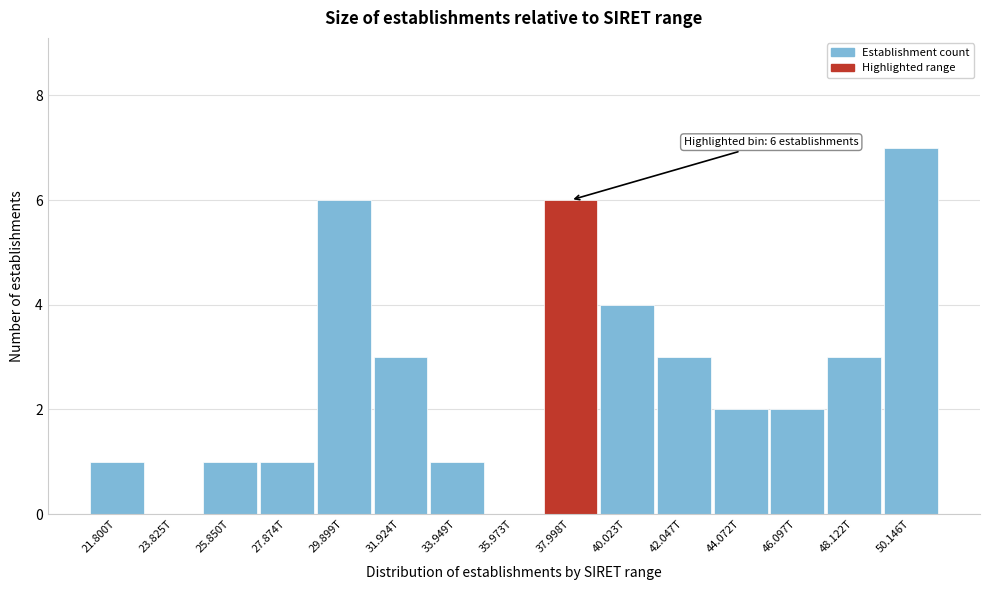

Reading left to right, list all the values displayed in this chart.

21.800T=1	23.825T=0	25.850T=1	27.874T=1	29.899T=6	31.924T=3	33.949T=1	35.973T=0	37.998T=6	40.023T=4	42.047T=3	44.072T=2	46.097T=2	48.122T=3	50.146T=7